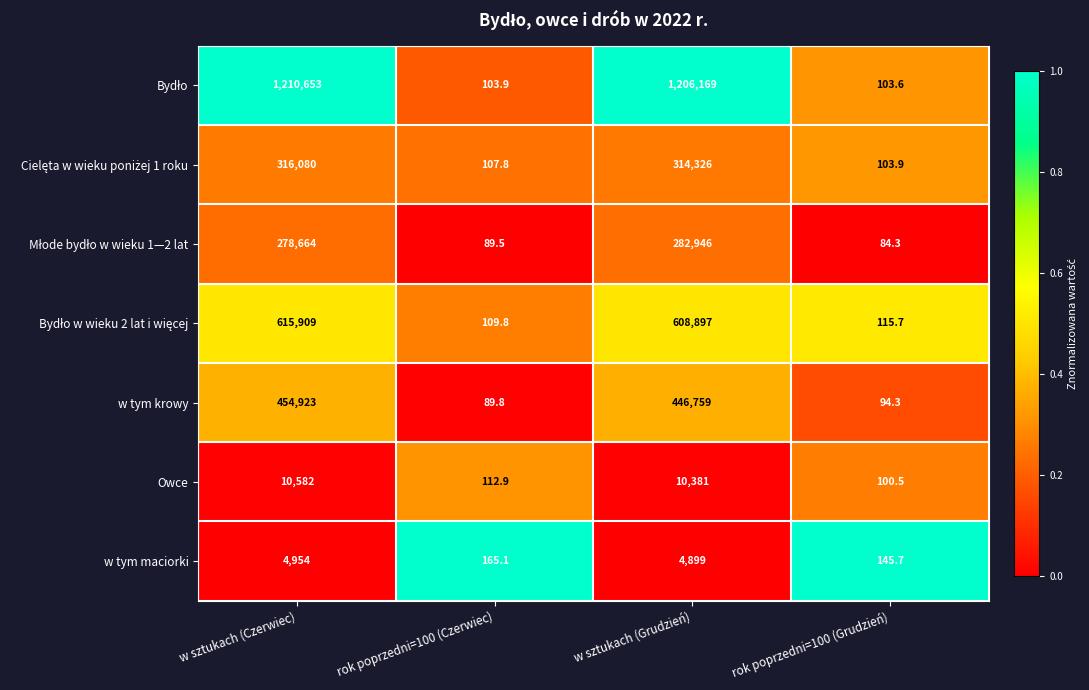

What is the total value across all series at w sztukach (Grudzień)?

2874377.0